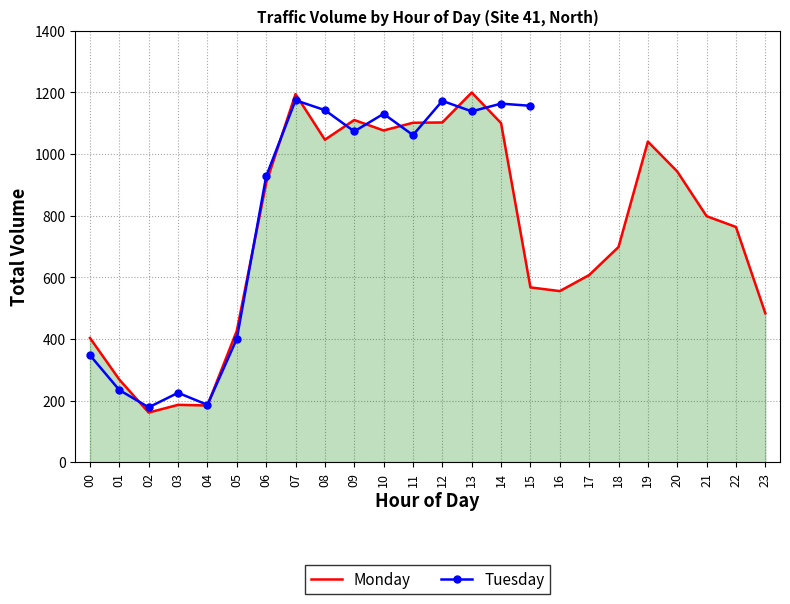

Reading left to right, extract all data points from this chart.

0=403	1=268	2=161	3=186	4=184	5=426	6=906	7=1194	8=1046	9=1110	10=1076	11=1101	12=1102	13=1199	14=1100	15=567	16=555	17=607	18=698	19=1040	20=943	21=798	22=763	23=483